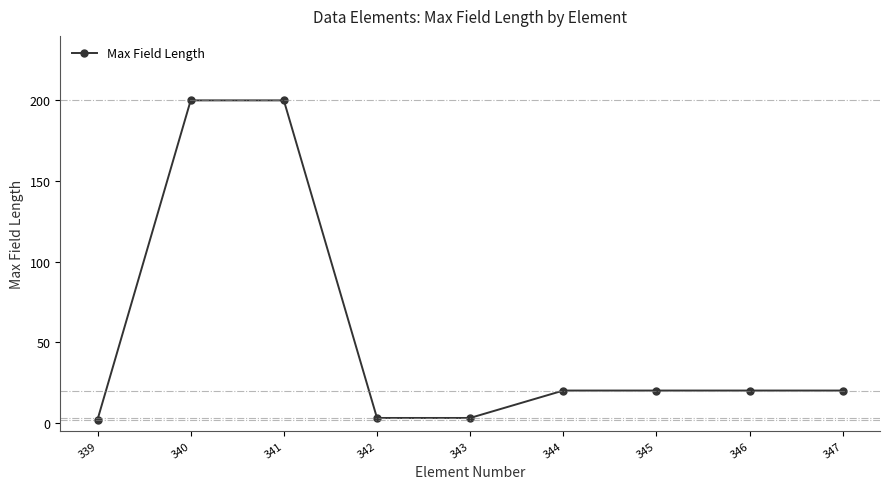

What is the value of the 2nd point from the left?

200